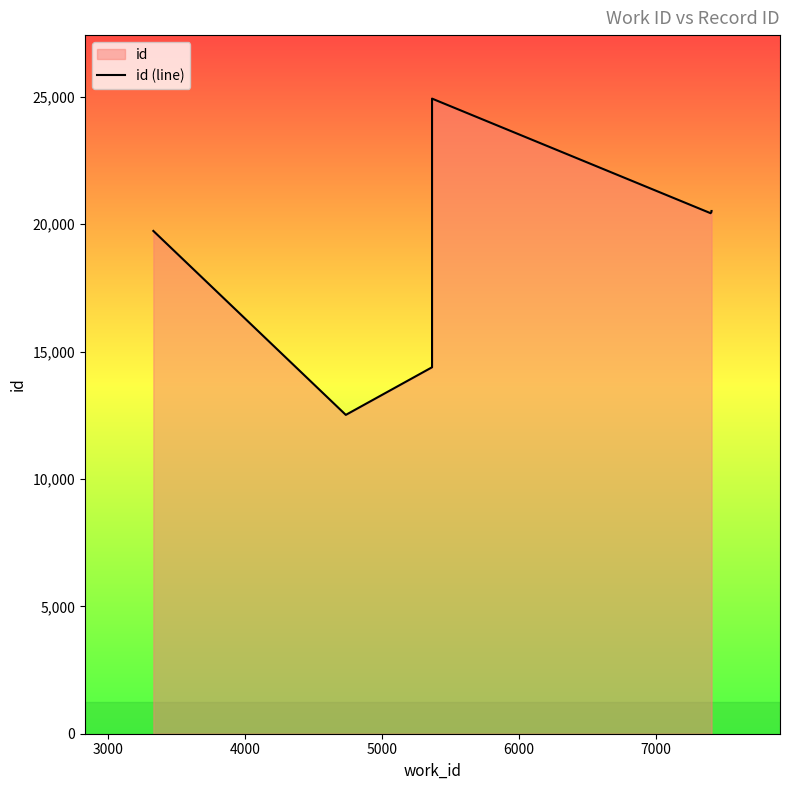

Does the chart display data point markers on the line(s)?

No